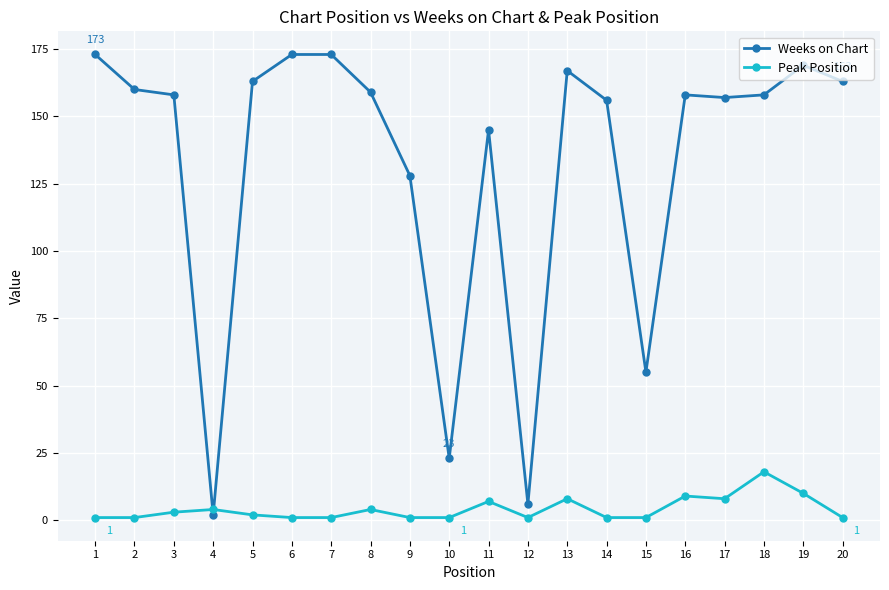

What is the difference between the highest and lowest values at 19?

159